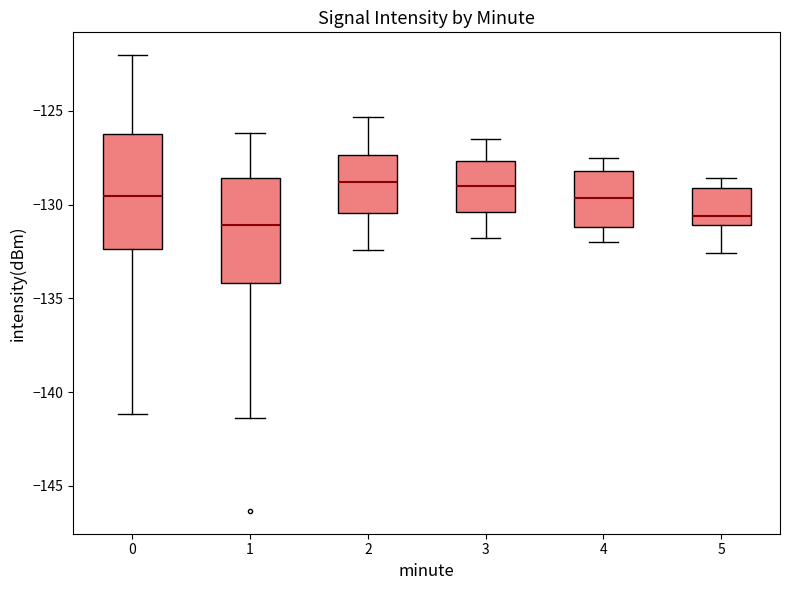

Comparing the boxes themselves (not the whiskers), which one is the tallest?

0